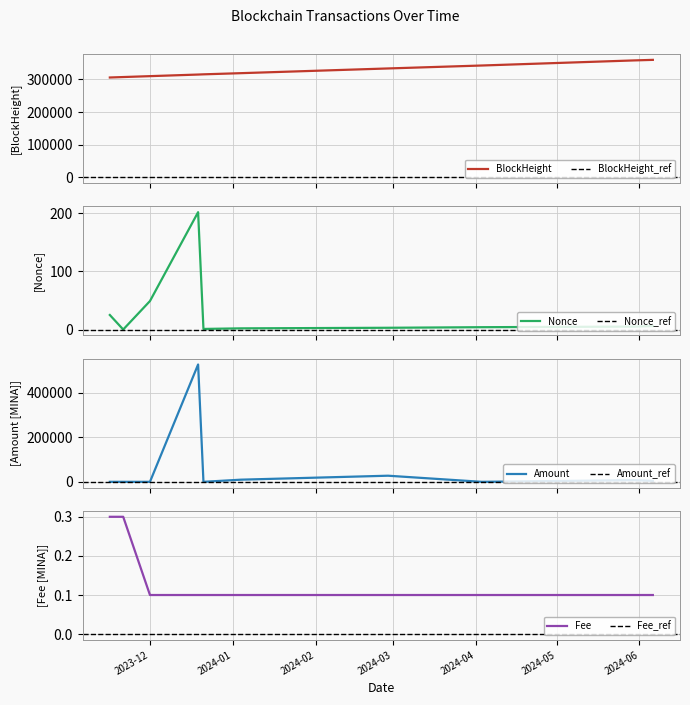

What is the minimum value for BlockHeight?

305919